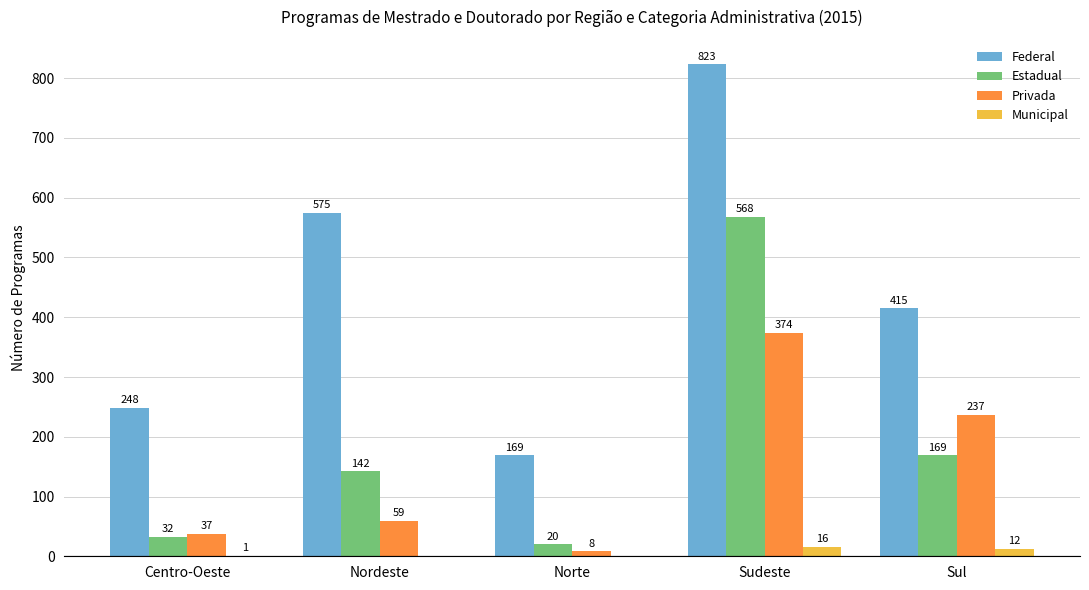

The value of Privada at Sul is 314. True or false?

False